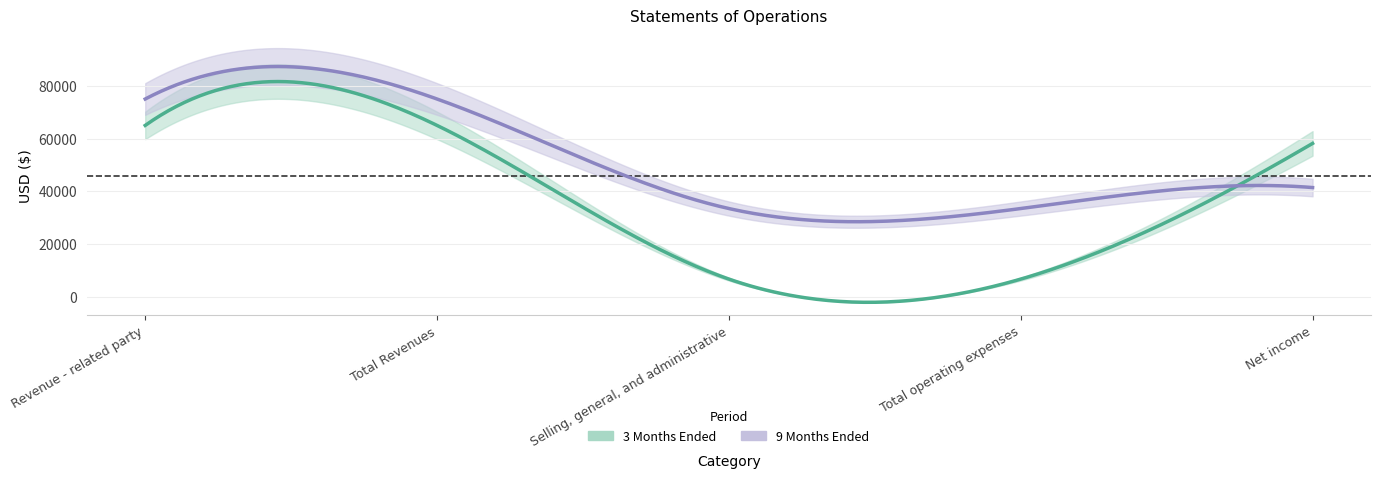

What is the highest value of the 9 Months Ended series?

75000